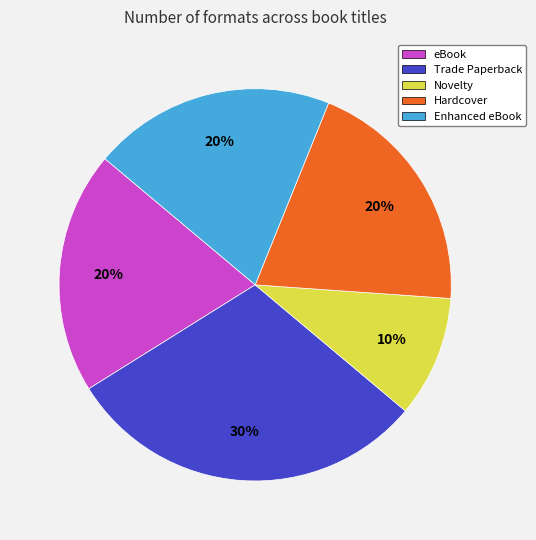

To the nearest percent, what percentage of the pie is Enhanced eBook?

20%